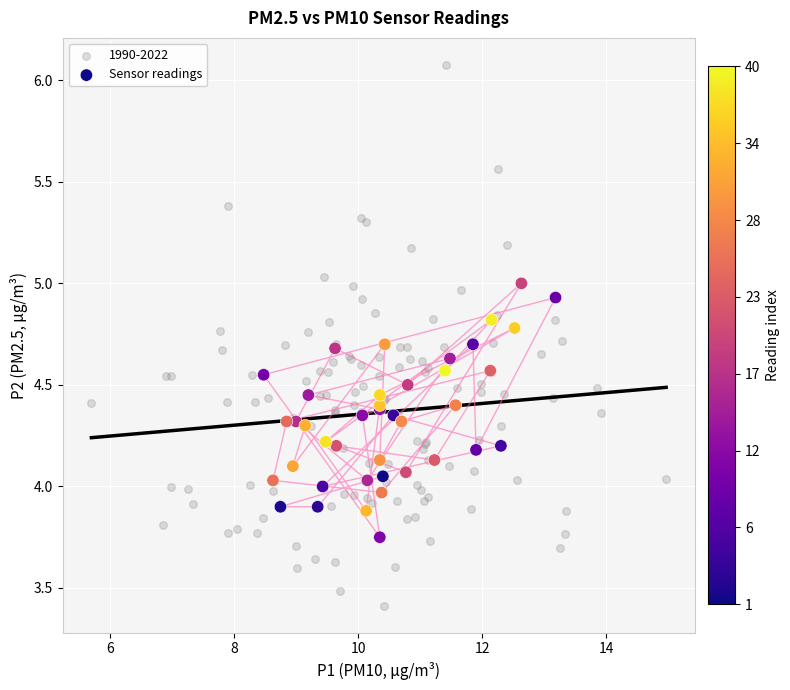

Which series contains the lowest Y value?

1990-2022